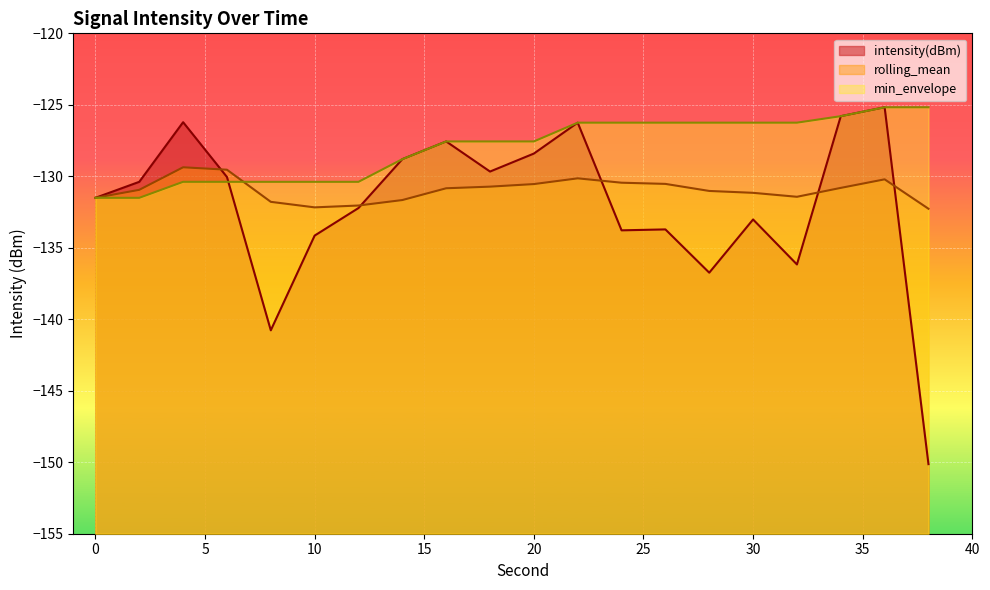

Which series has the largest range (max minus min)?

intensity(dBm)